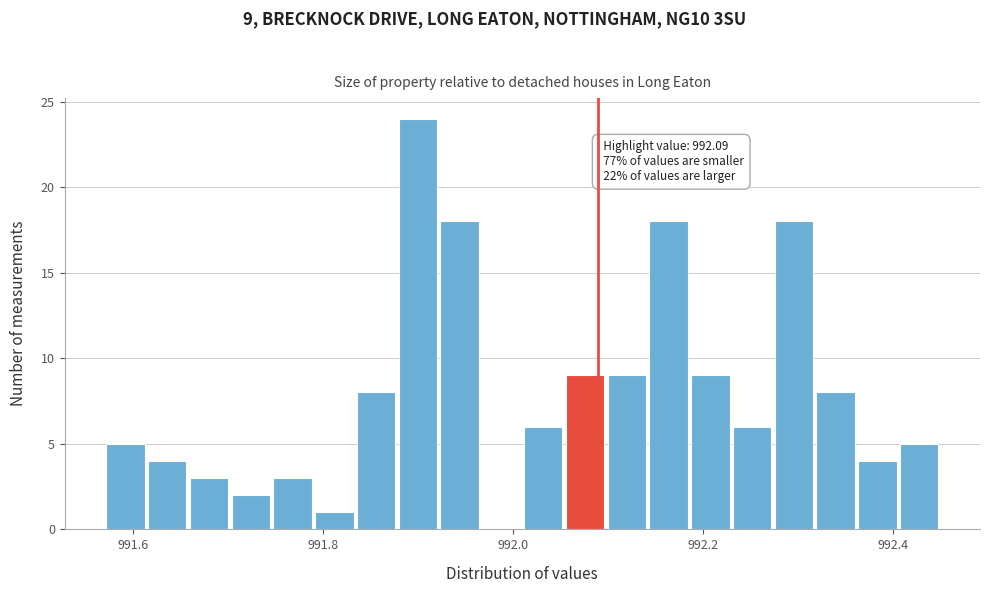

Read against the x-axis, roughly where is the centre of the tallest bar?

991.90